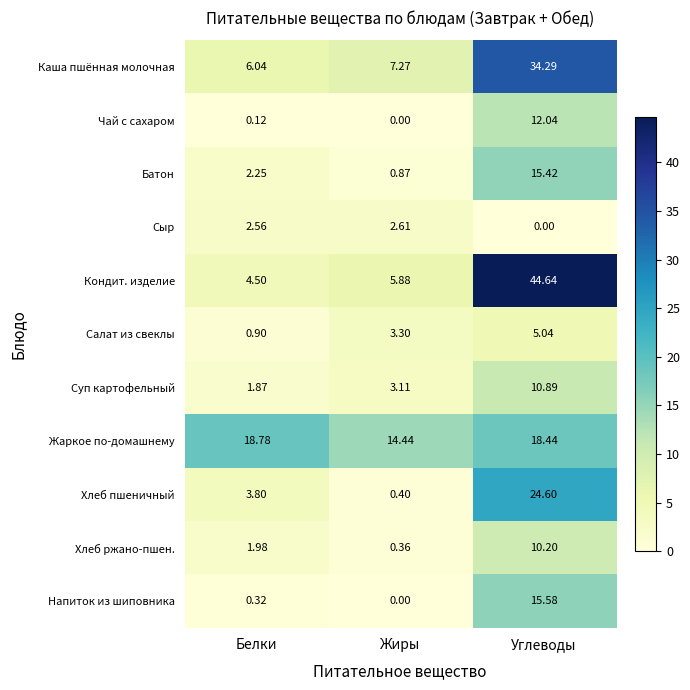

At which label does Каша пшённая молочная reach its peak?

Углеводы